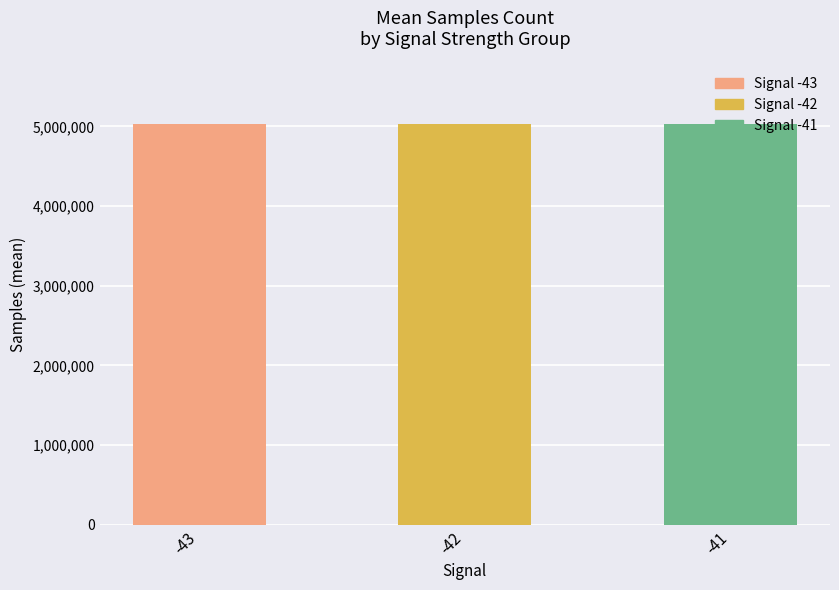

What is the ratio of the value at -43 to the value at -42?

1.0